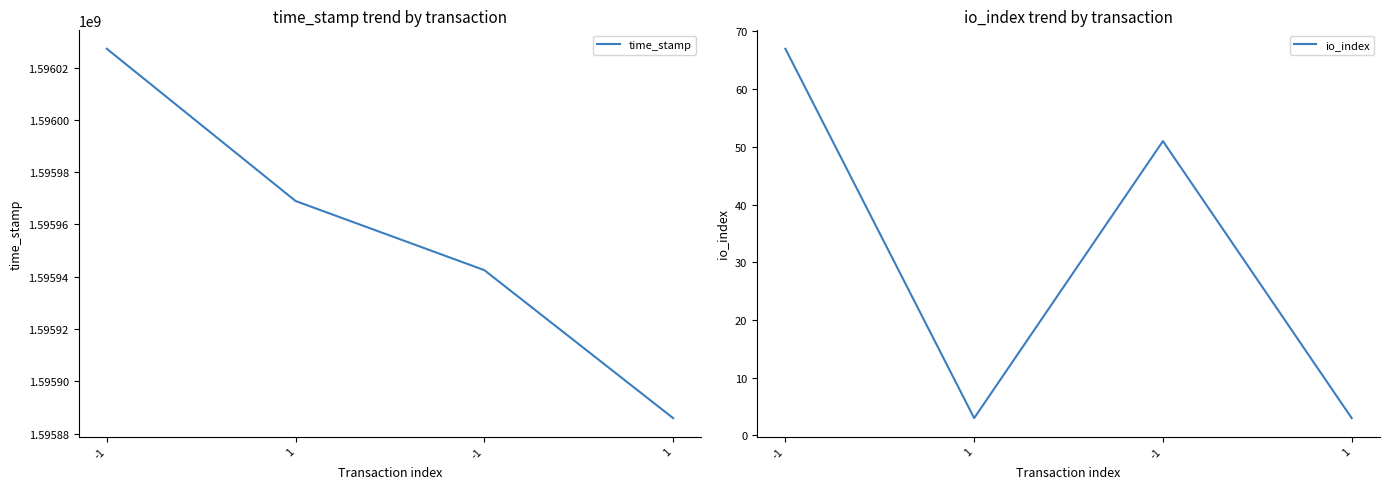

What are all the series names shown in the legend?

time_stamp, io_index